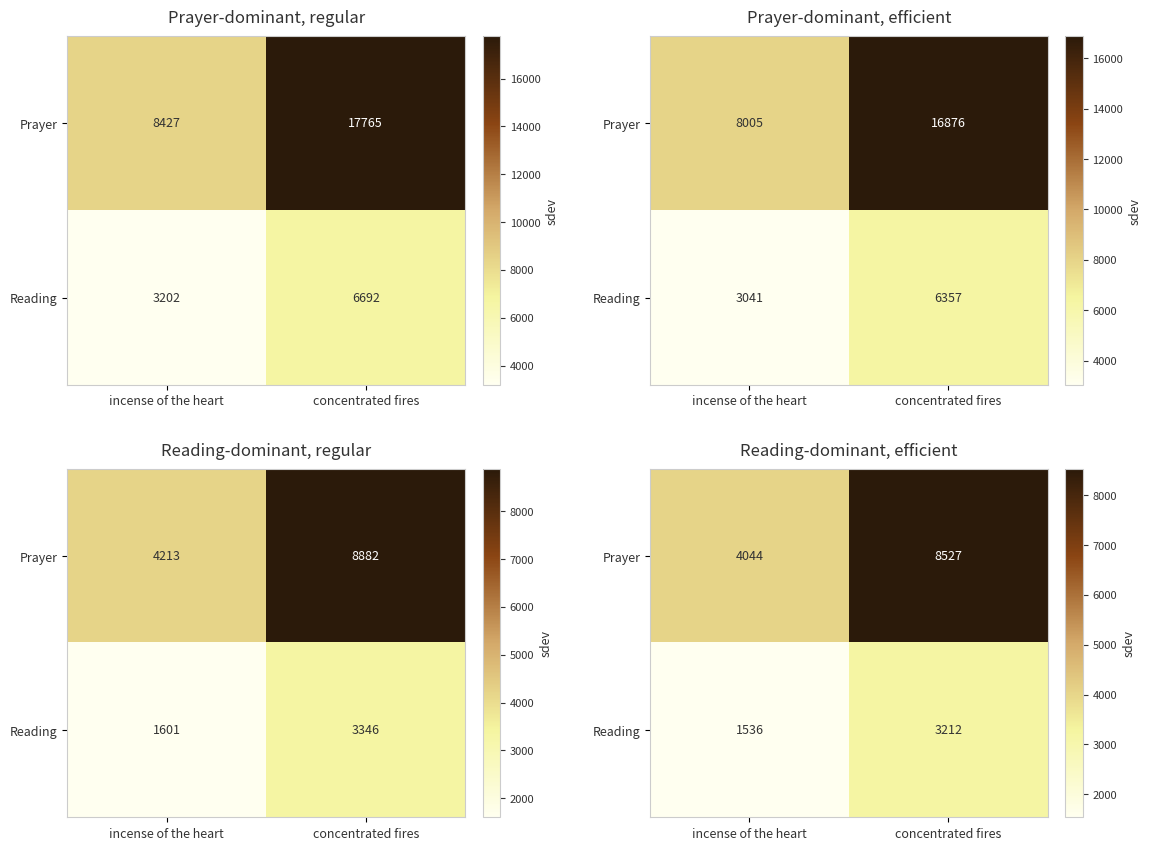

At how many categories does at least one series exceed 7370?

1